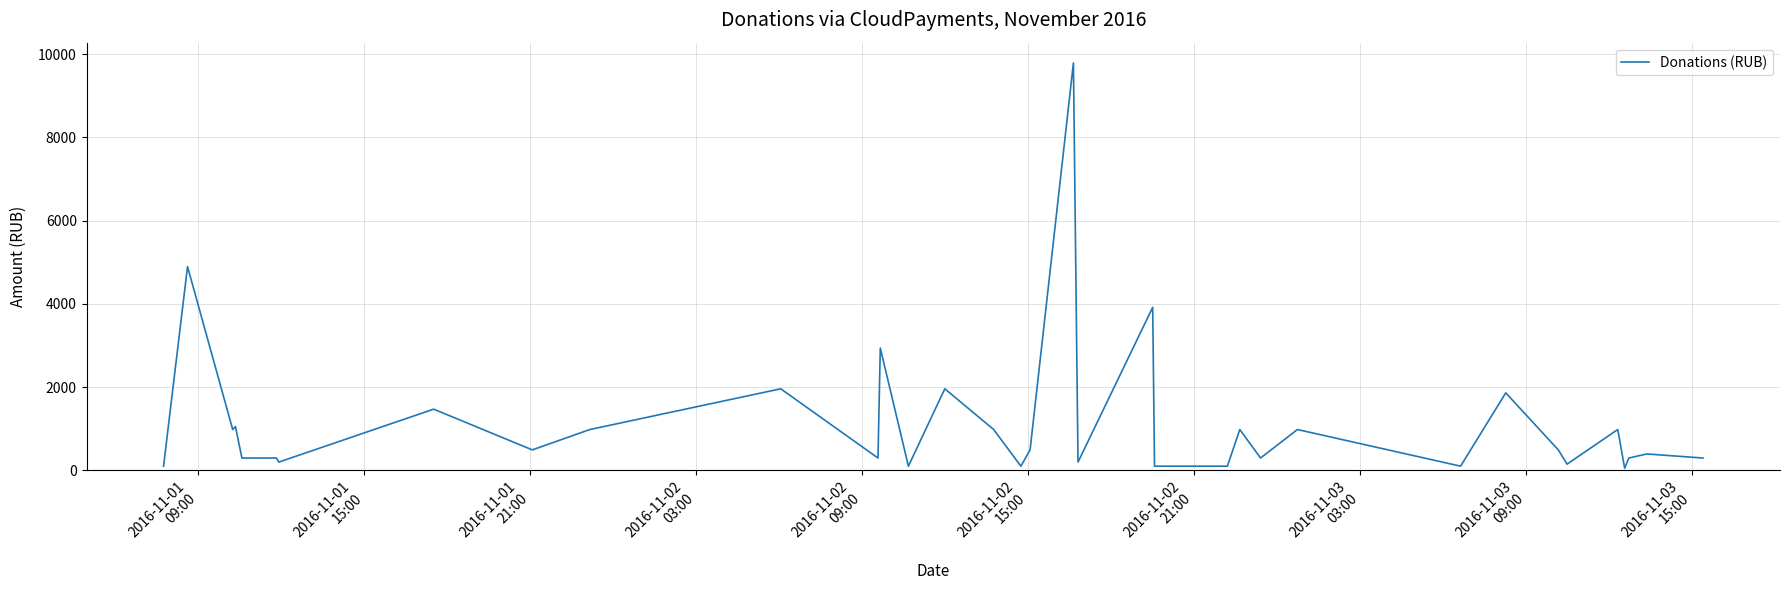

What is the minimum value shown in the chart?

49.0